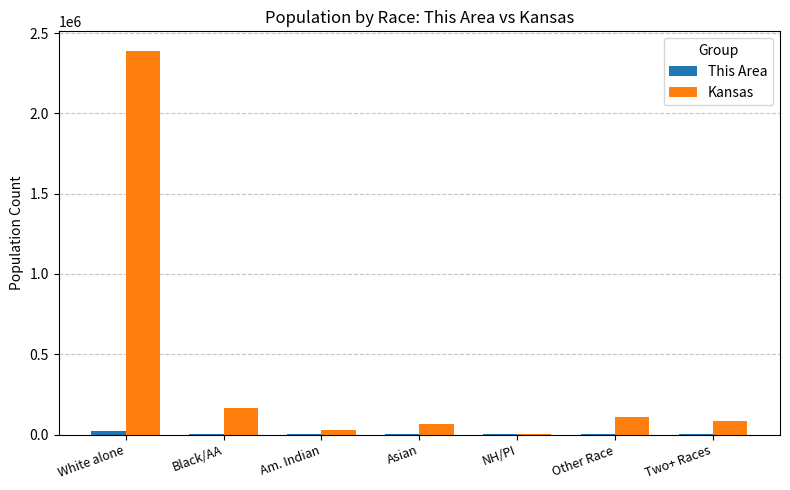

At which label is Kansas closest to 1196641?

Black/AA